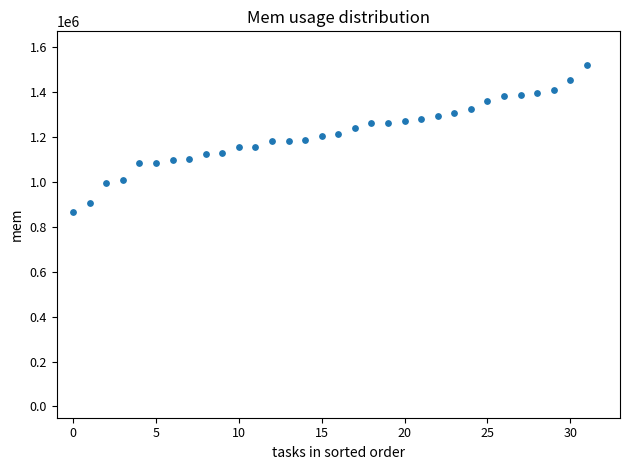

What is the range of Y values (max minus min)?

653080.5